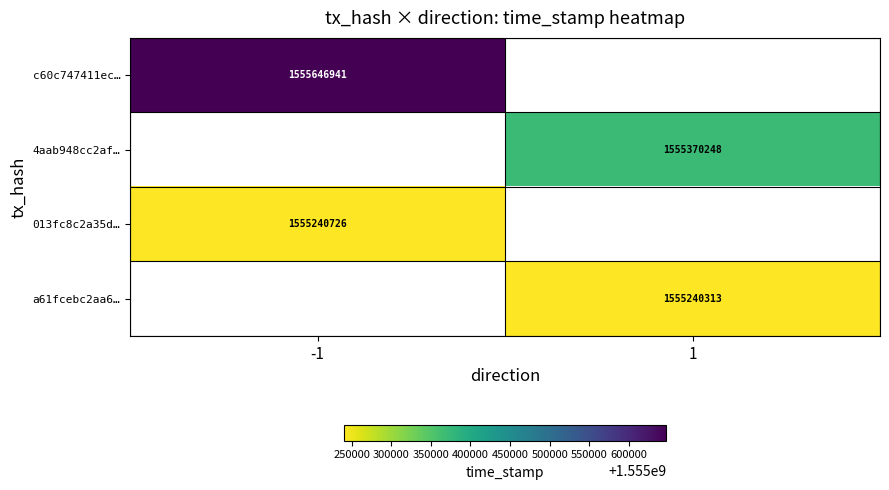

At how many categories does at least one series exceed 808239770?

2